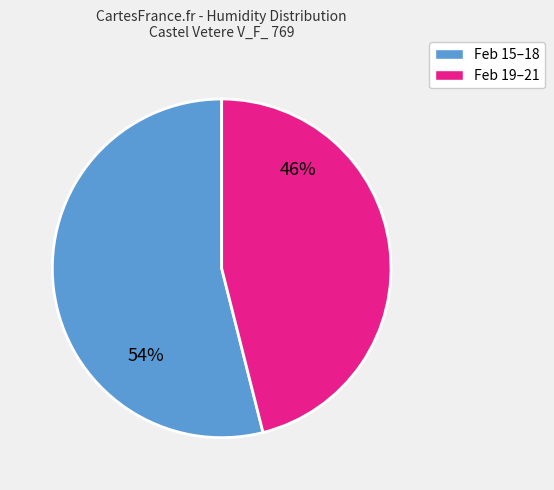

Is there a majority slice in this chart?

Yes